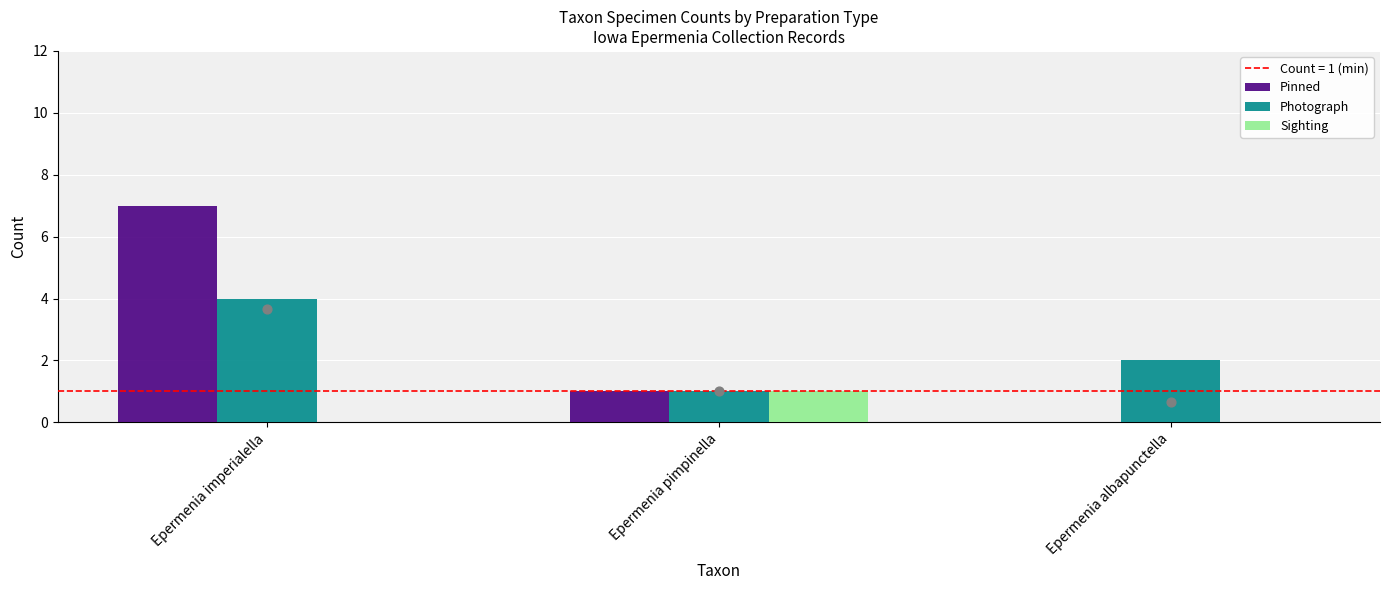

Which series has the largest total across all categories?

Pinned